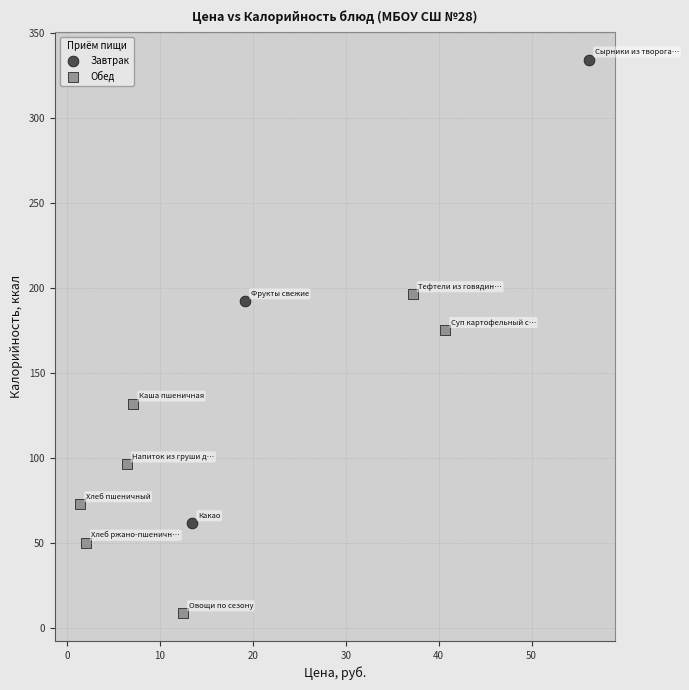

Which series contains the lowest Y value?

Обед